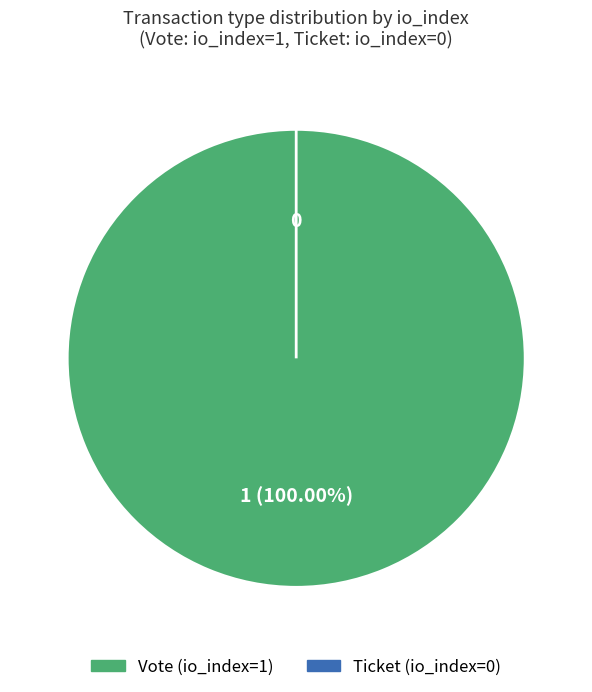

What is the smallest slice in the pie chart?

Ticket